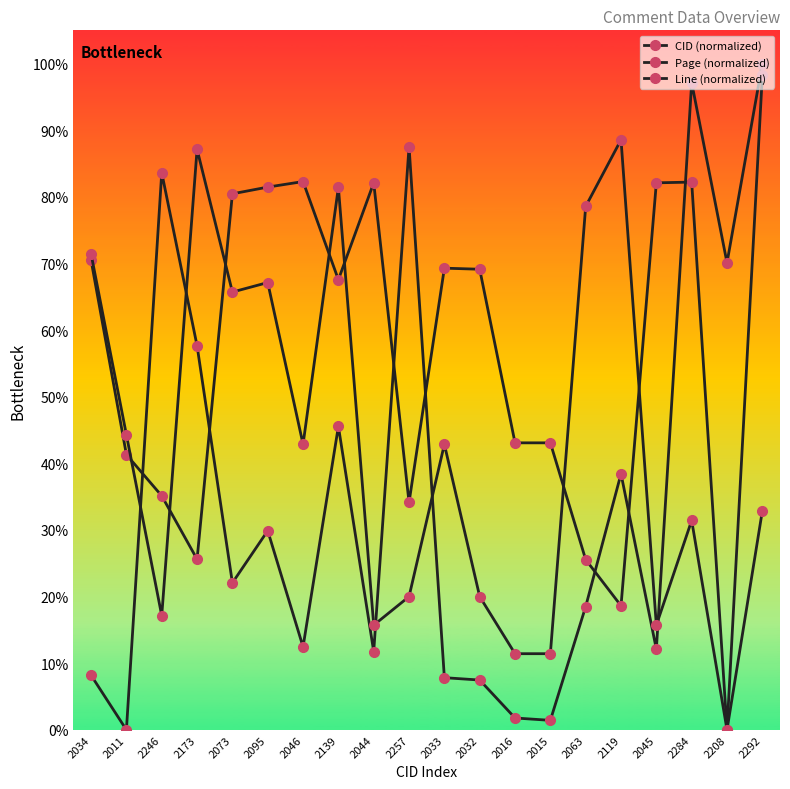

How many data points does each series have?

20